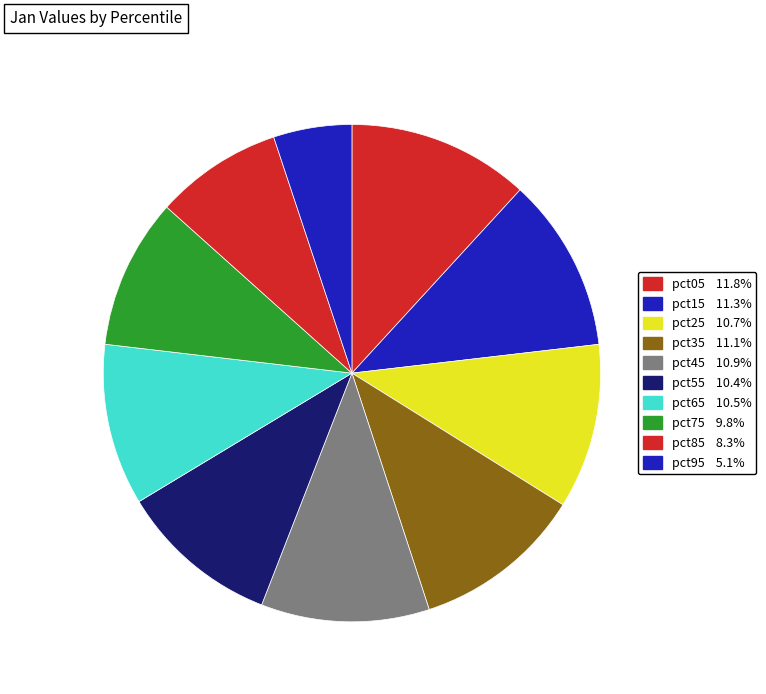

Is it true that pct25 is 20% of the pie?

False